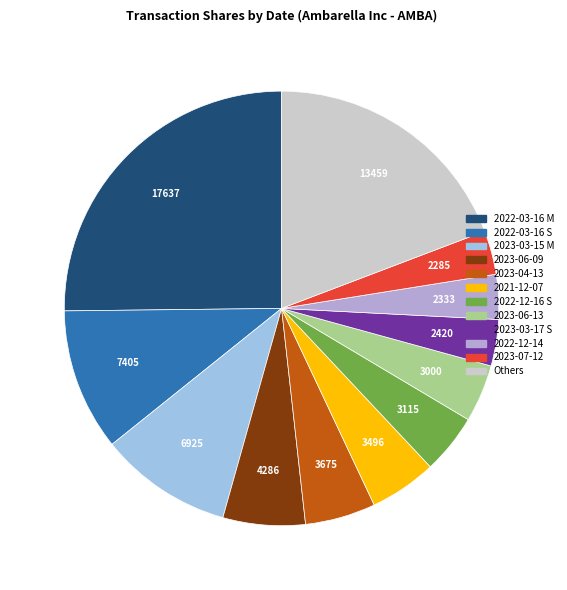

Does 2022-03-16 M represent more than half of the total?

No